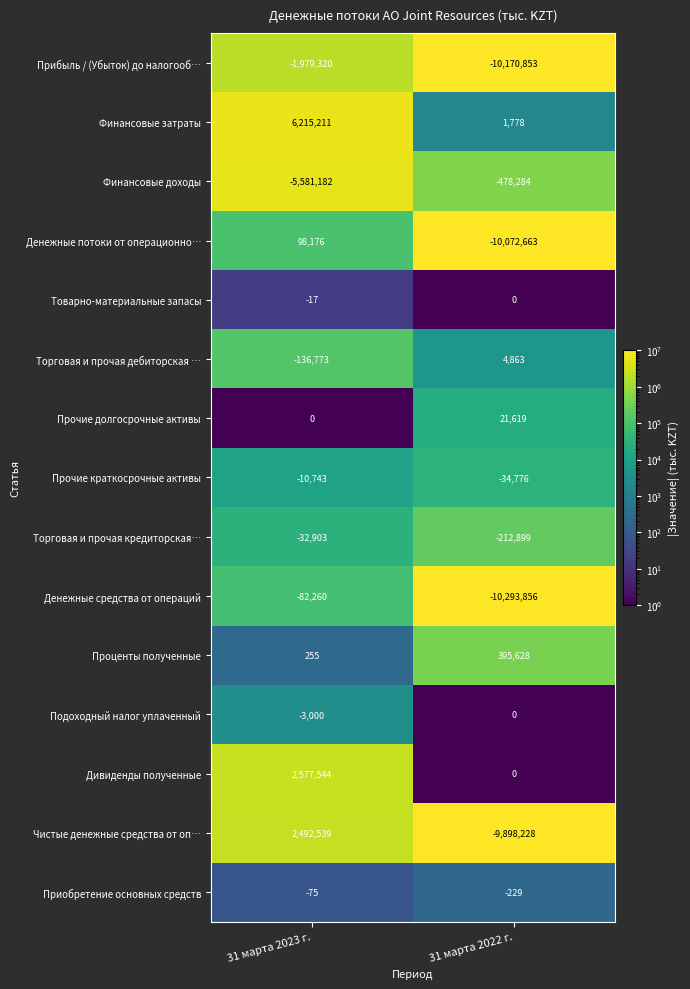

Is the value of Чистые денежные средства от оп… at 31 марта 2023 г. greater than the value of Торговая и прочая кредиторская… at 31 марта 2023 г.?

Yes